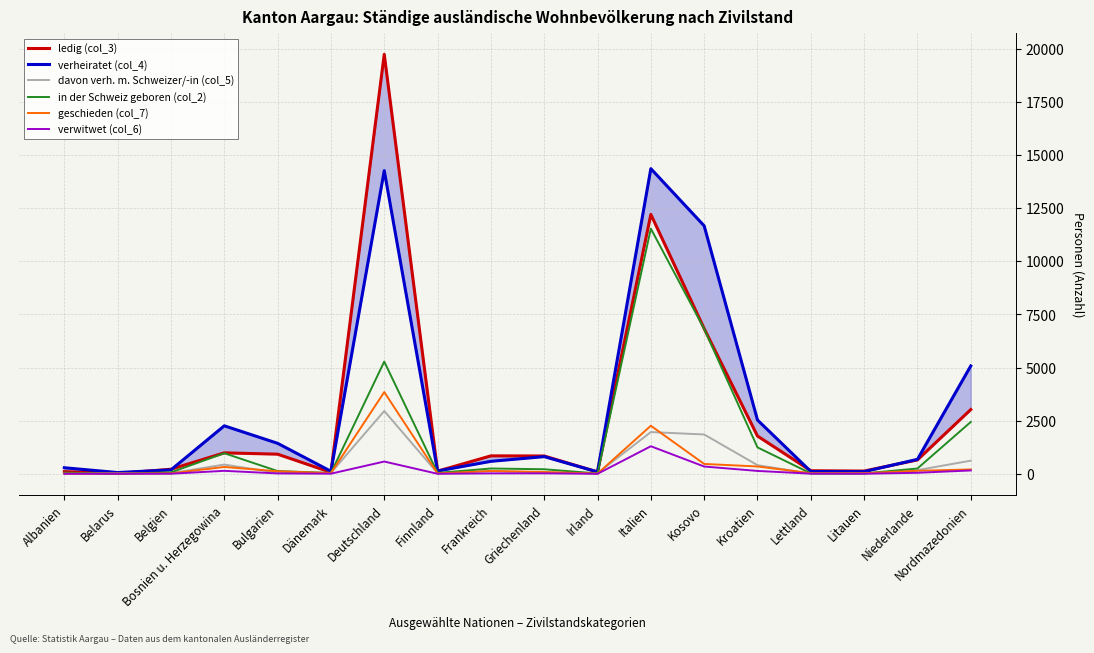

How many distinct data groups are displayed?

6